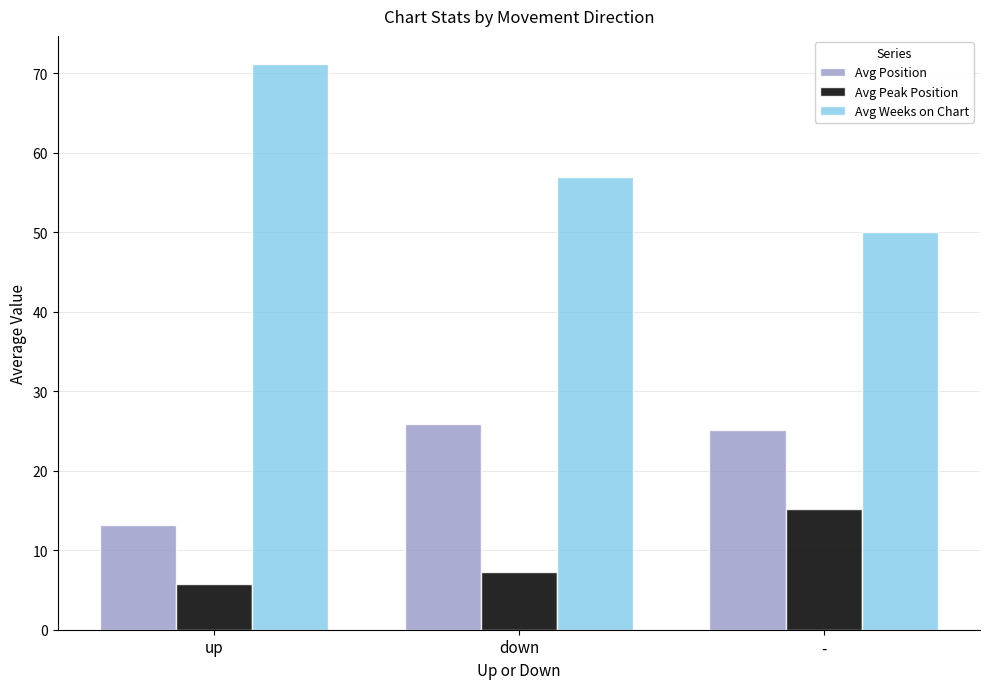

Reading right to left, what are all the values shown in this chart?

Avg Position: -=25.1	down=25.9	up=13.2
Avg Peak Position: -=15.1	down=7.2	up=5.8
Avg Weeks on Chart: -=50.1	down=56.9	up=71.1